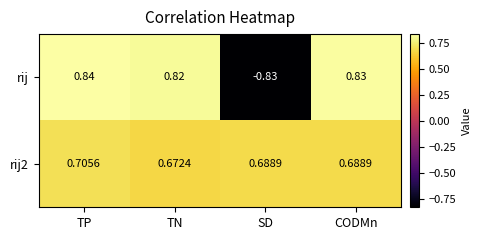

Rank the series by their maximum value, from highest to lowest.

rij, rij2